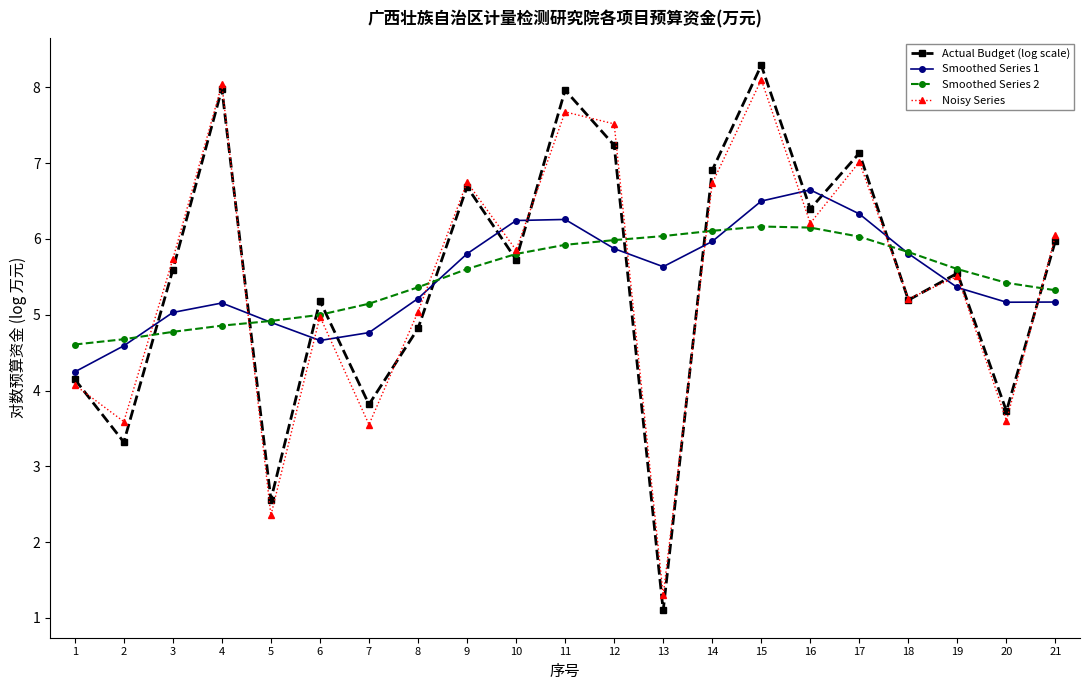

At which category does the chart reach its minimum across all series?

13